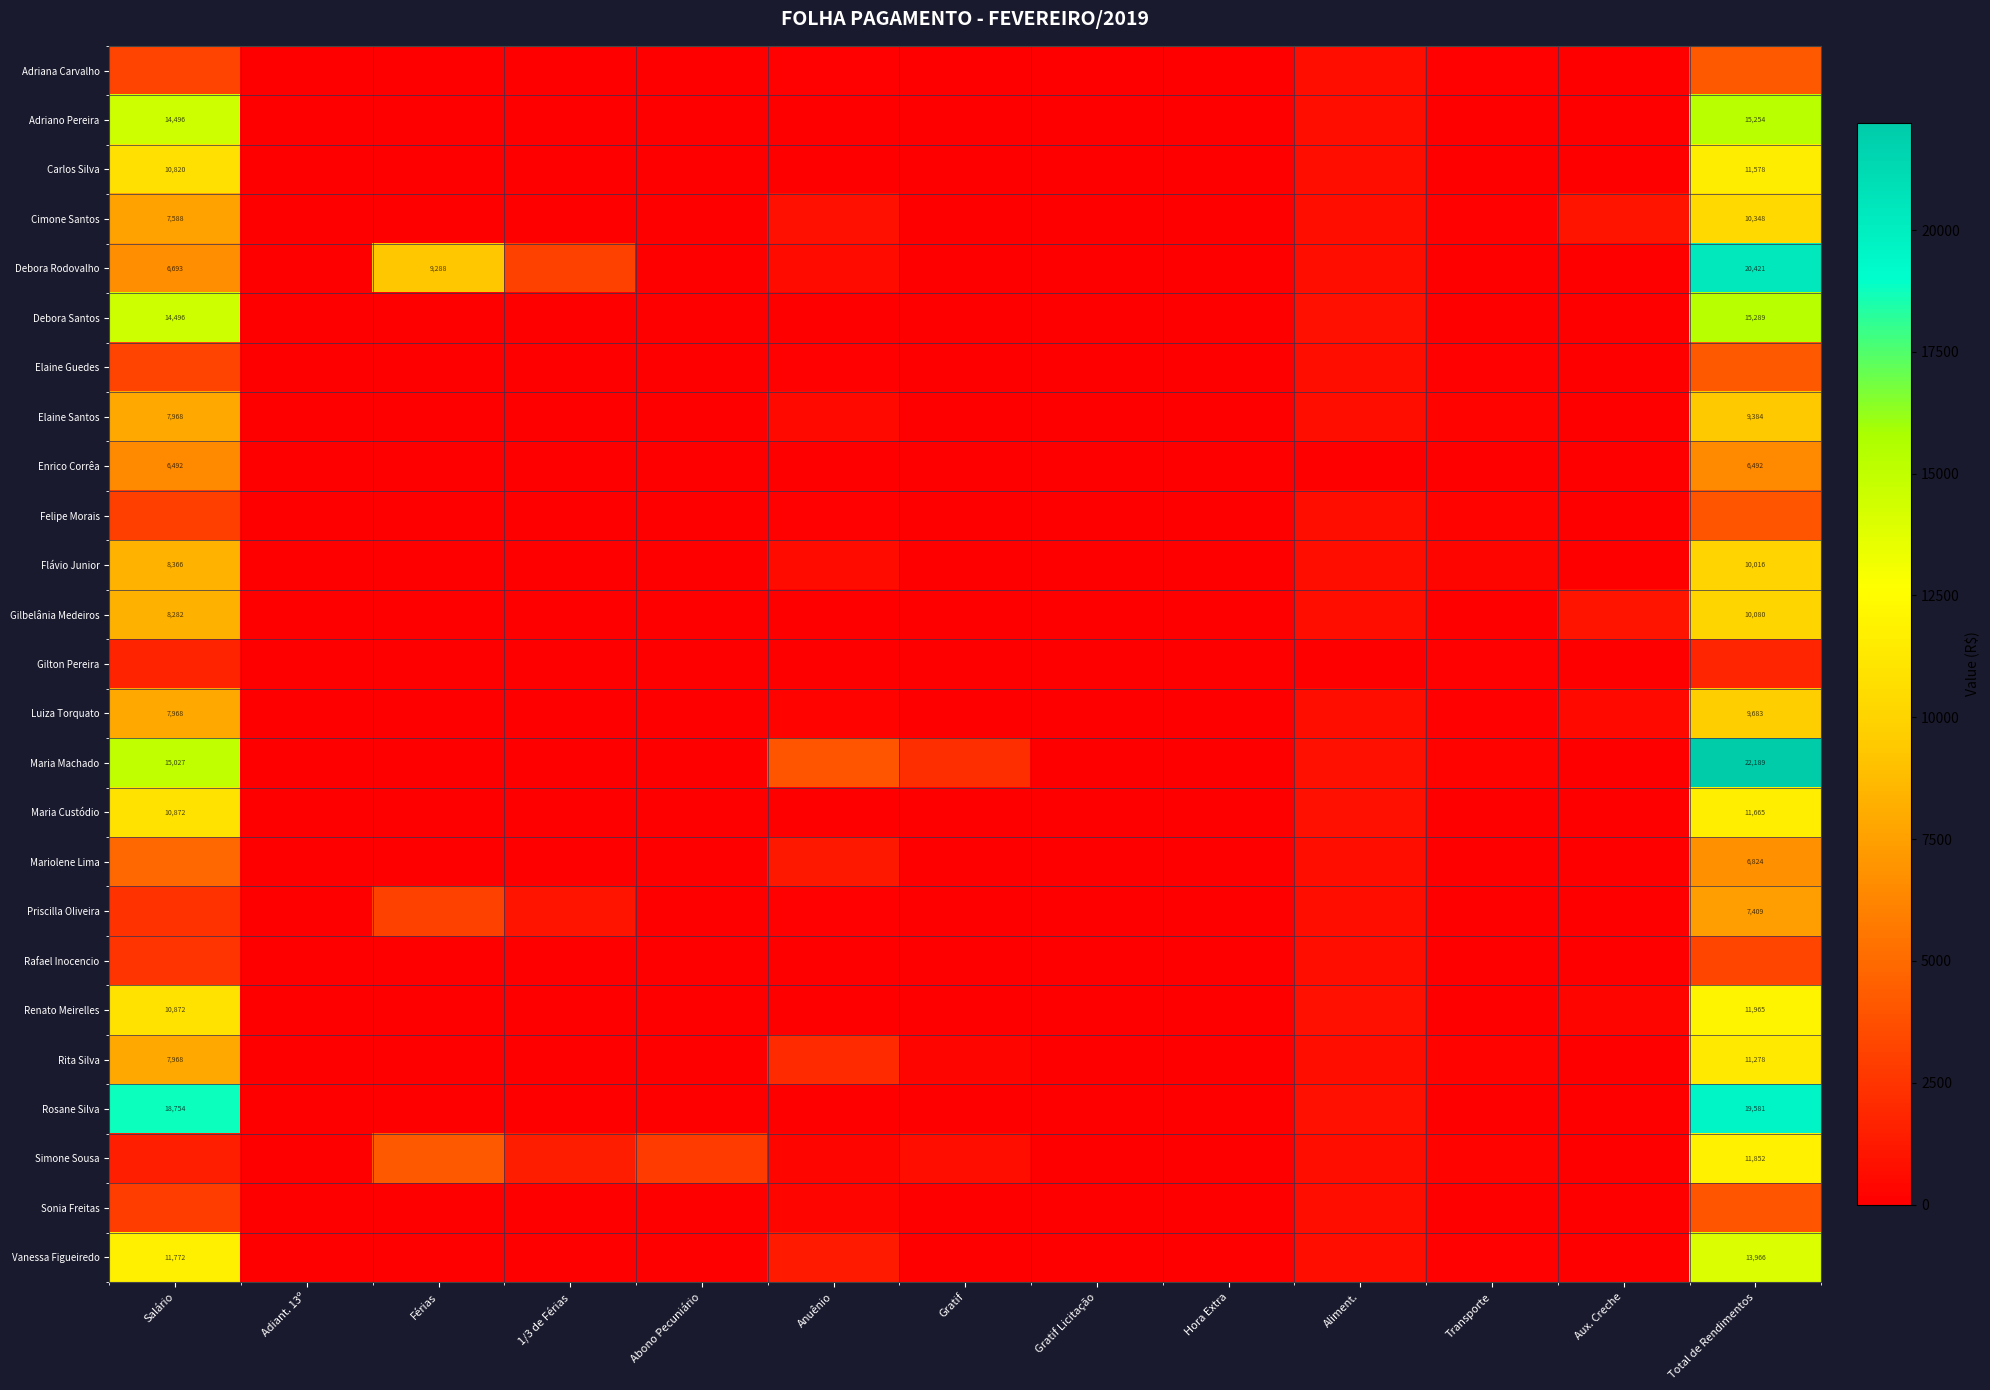

Rank the series by their maximum value, from lowest to highest.

Gilton Pereira, Rafael Inocencio, Sonia Freitas, Felipe Morais, Elaine Guedes, Adriana Carvalho, Enrico Corrêa, Mariolene Lima, Priscilla Oliveira, Elaine Santos, Luiza Torquato, Flávio Junior, Gilbelânia Medeiros, Cimone Santos, Rita Silva, Carlos Silva, Maria Custódio, Simone Sousa, Renato Meirelles, Vanessa Figueiredo, Adriano Pereira, Debora Santos, Rosane Silva, Debora Rodovalho, Maria Machado